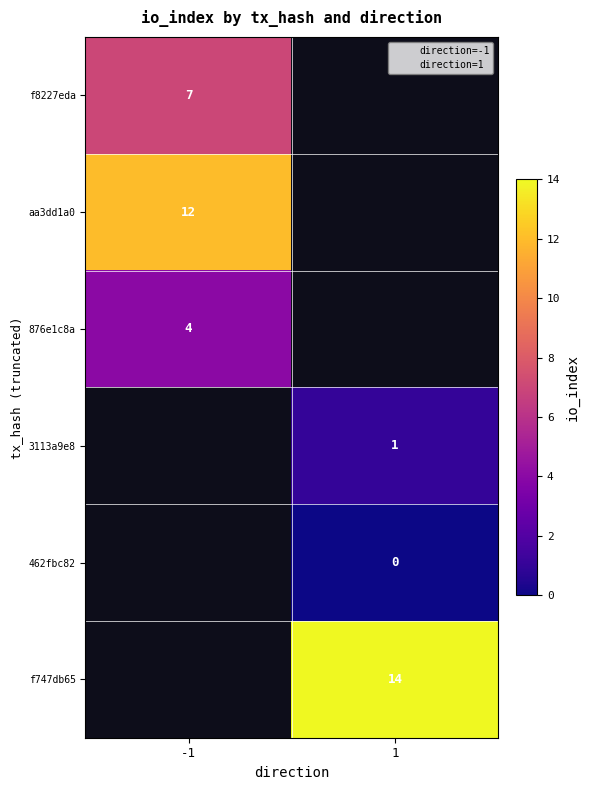

What is the greatest value displayed?

14